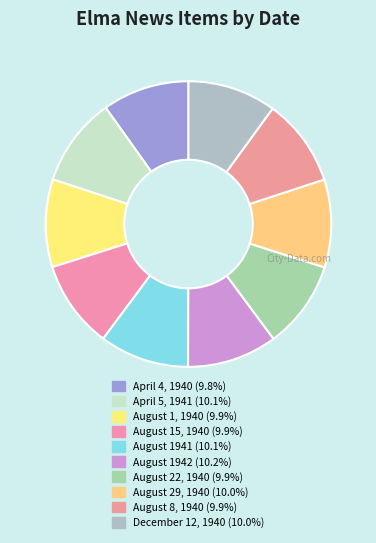

Rank the categories by value from lowest to highest.

April 4, 1940, August 1, 1940, August 8, 1940, August 15, 1940, August 22, 1940, August 29, 1940, December 12, 1940, April 5, 1941, August 1941, August 1942